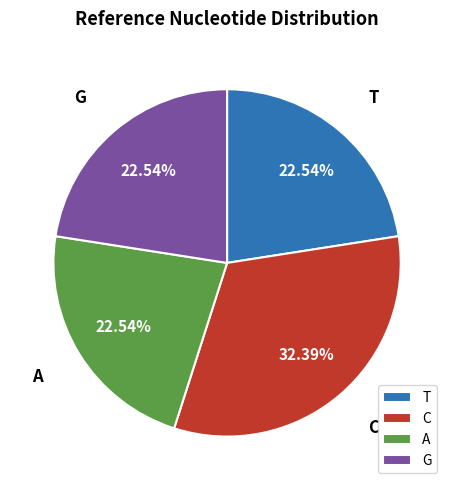

What is the largest slice in the pie chart?

C